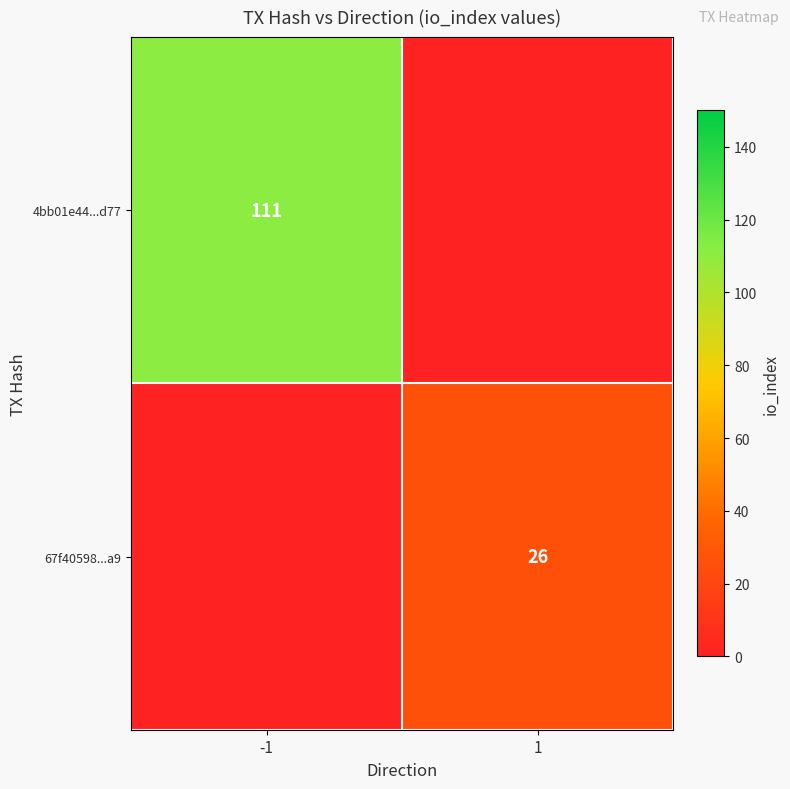

True or false: 4bb01e44...d77 has a value of 191 at -1.

False